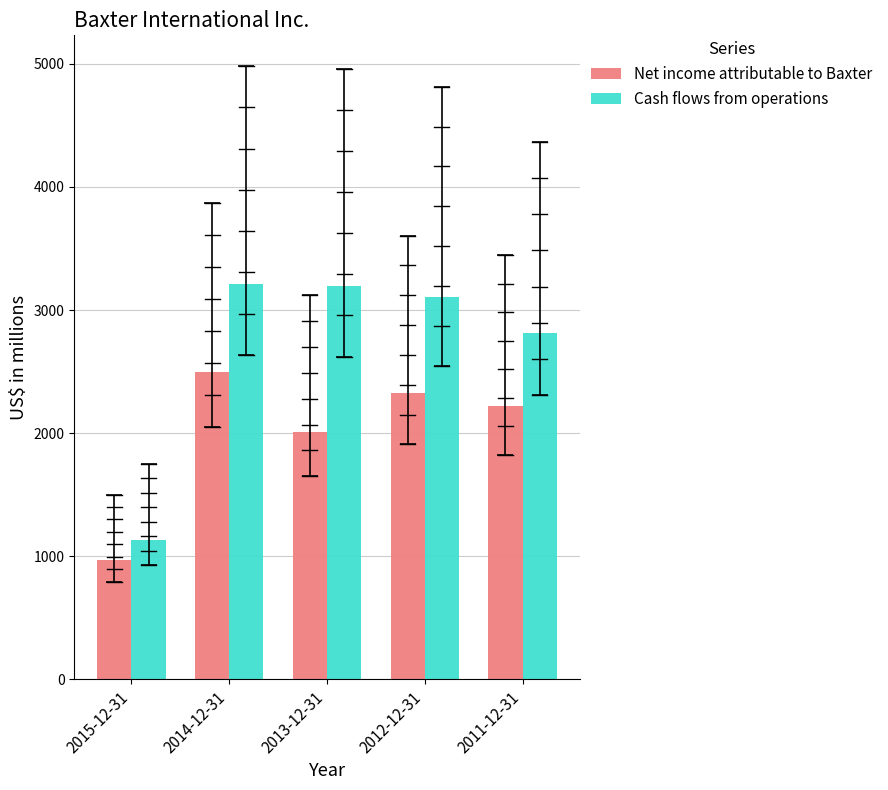

At 2015-12-31, list the series in order from largest to smallest.

Cash flows from operations, Net income attributable to Baxter